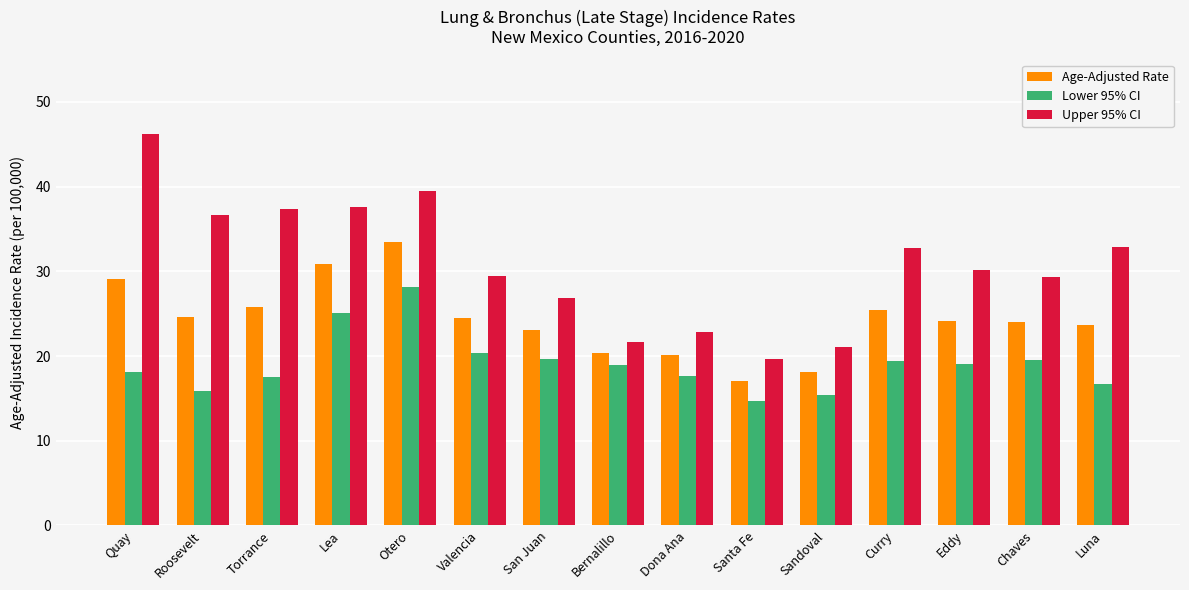

What are all the series names shown in the legend?

Age-Adjusted Rate, Lower 95% CI, Upper 95% CI